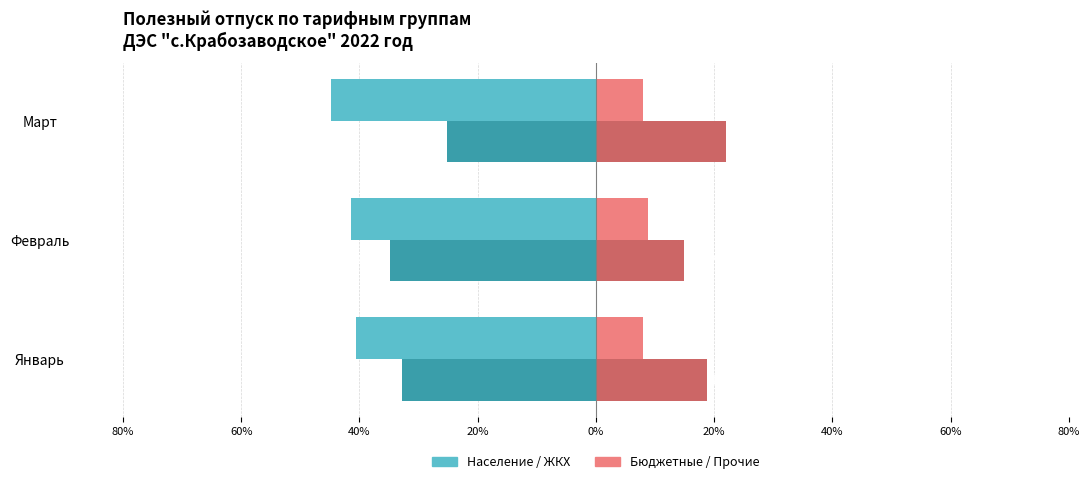

How many groups of bars are there?

3